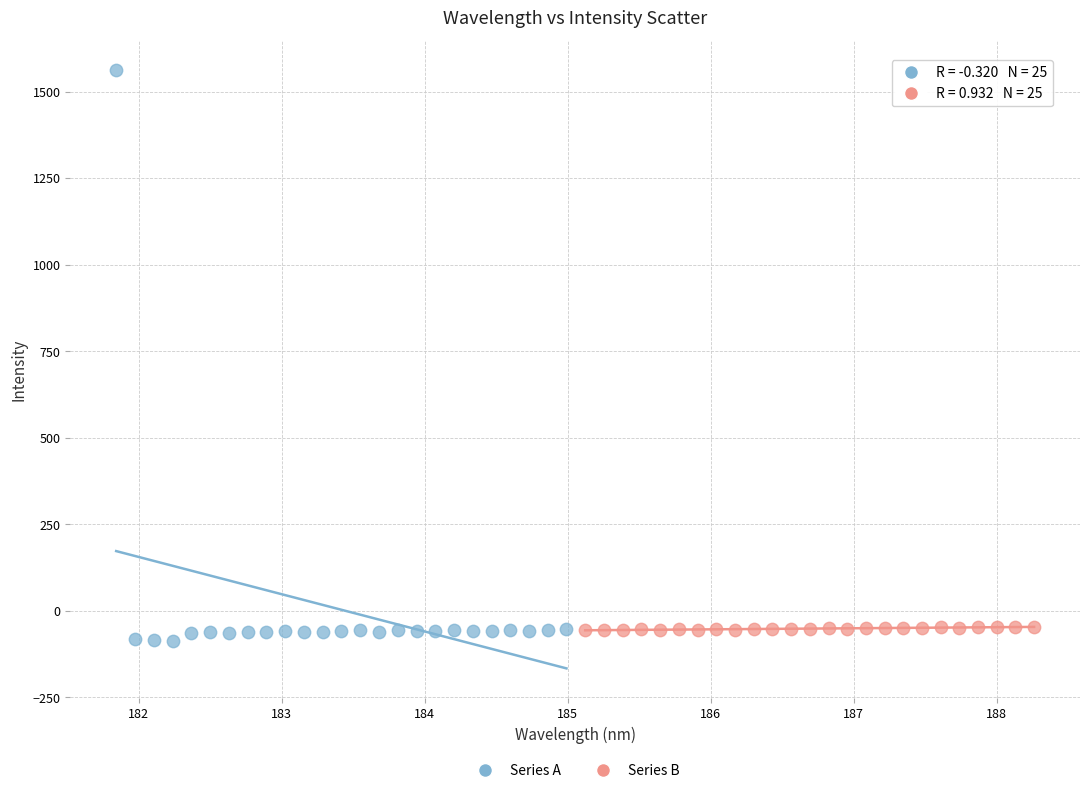

Which series has the largest Y range (max minus min)?

Series A